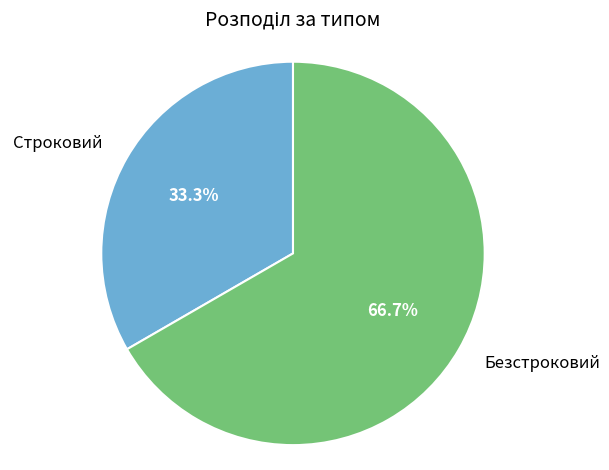

True or false: Безстроковий accounts for 61% of the total.

False